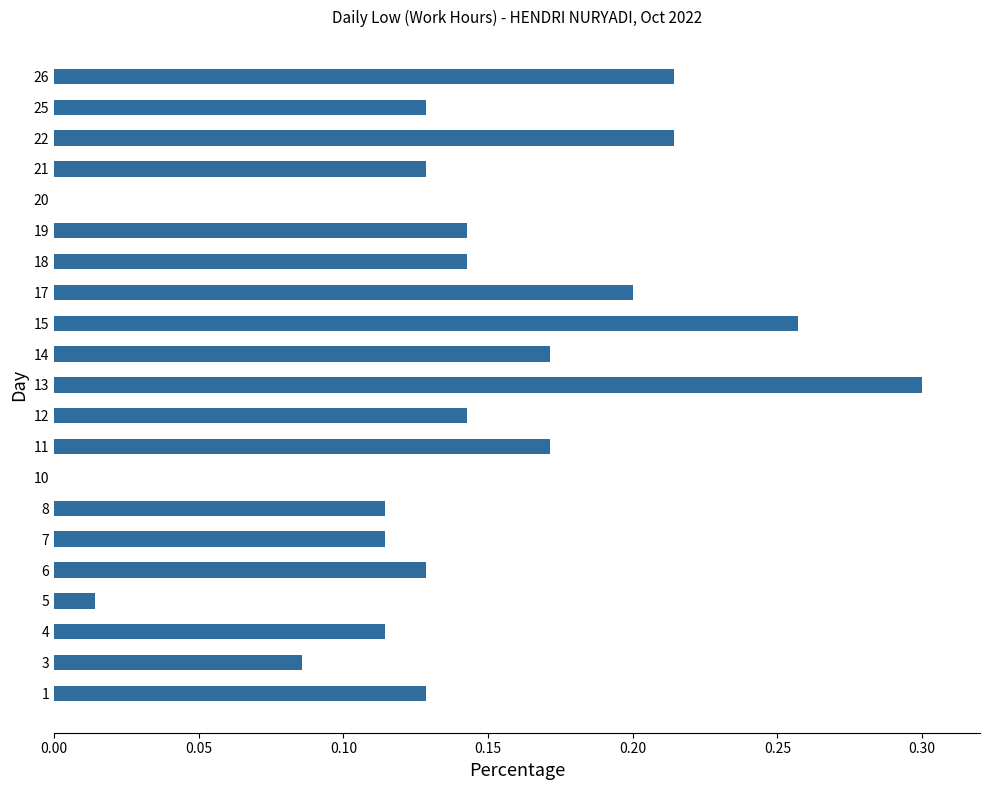

How many series are shown in this chart?

1